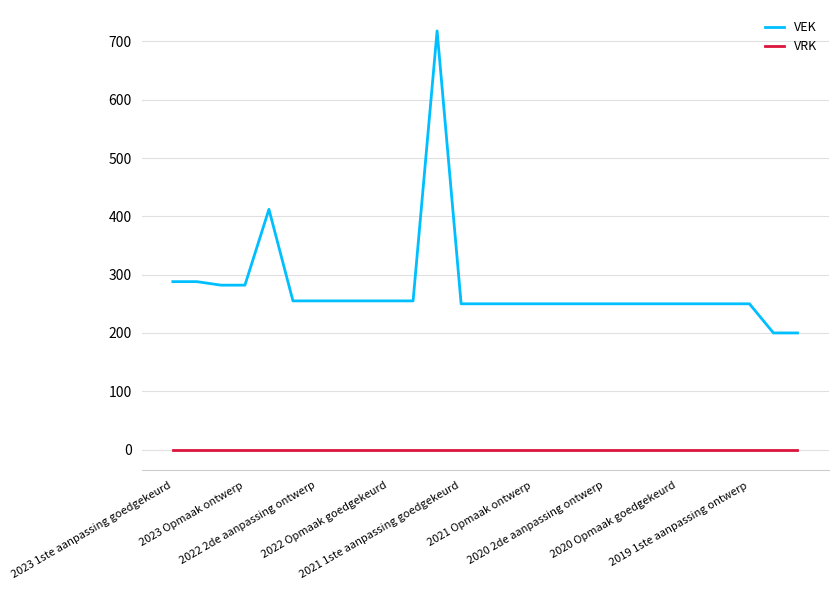

What is the maximum value shown in the chart?

718